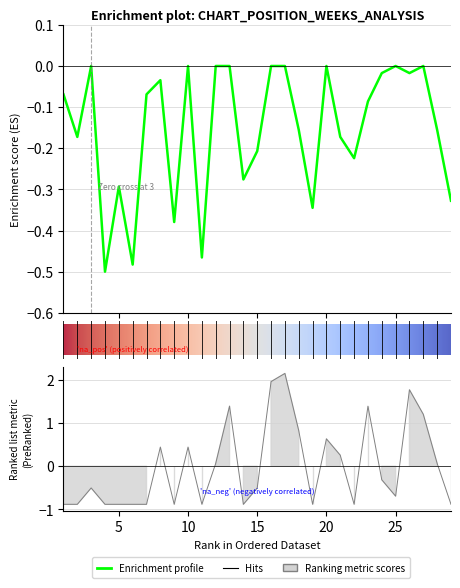

What is the total value across all series at 17?

2.2